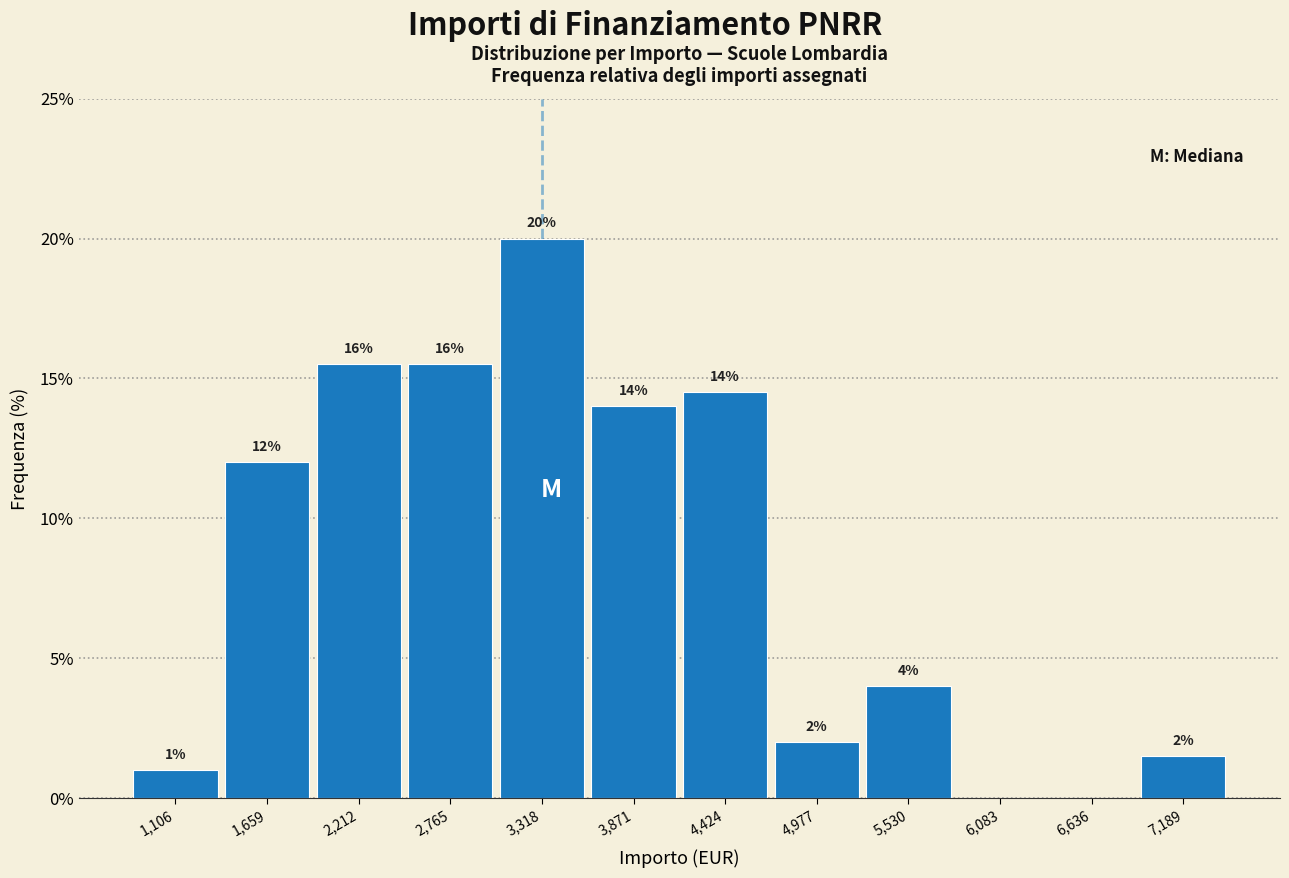

Which range on the x-axis has the tallest bar?

3000 to 3600